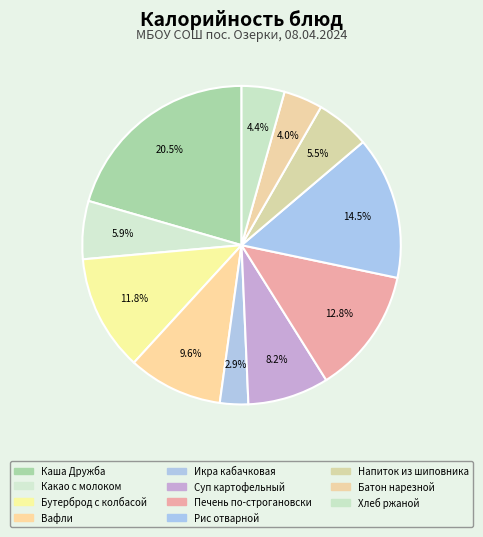

To the nearest percent, what is the difference between the Бутерброд с колбасой and Печень по-строгановски slice percentages?

1%